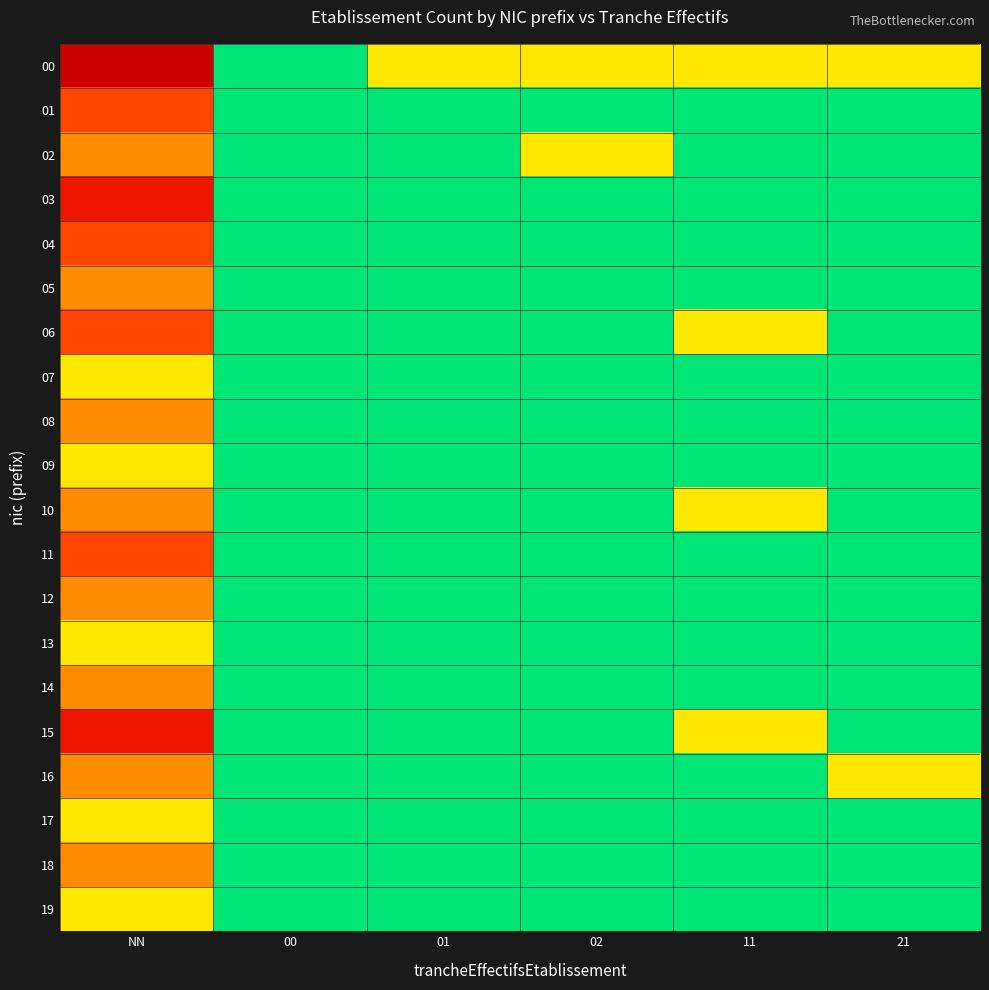

Which series has the widest spread of values?

00